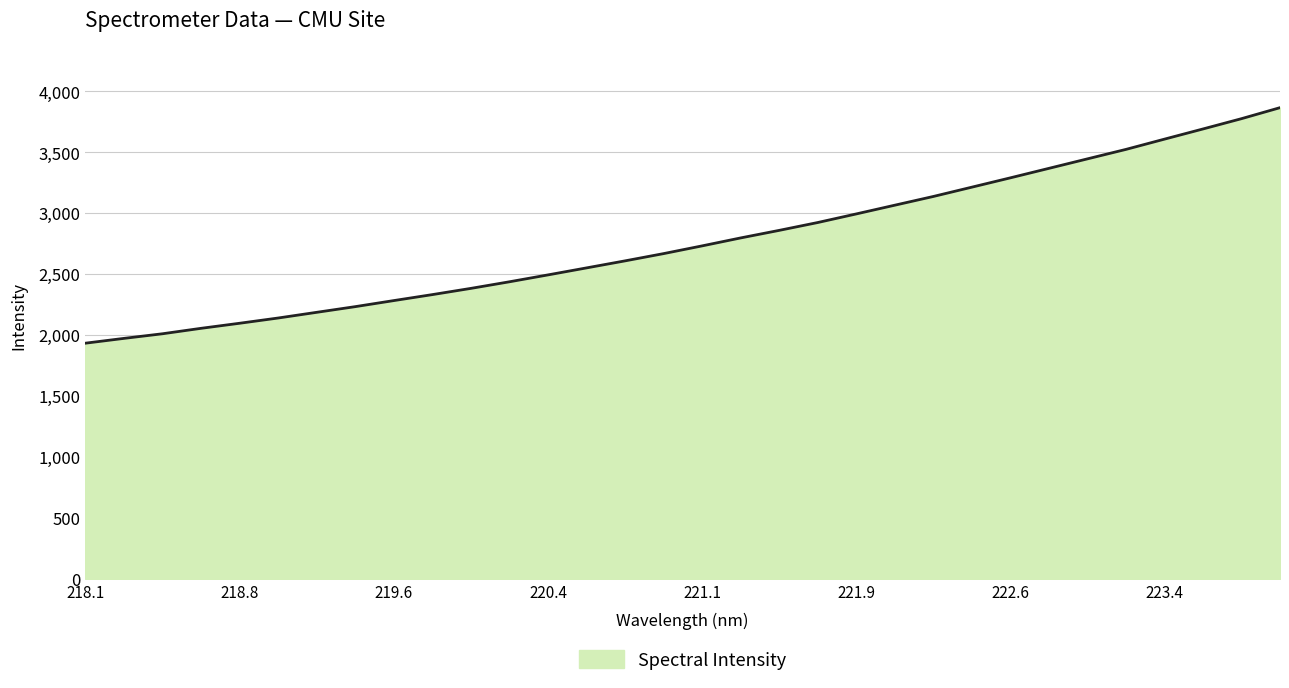

What is the difference between the maximum and minimum values?

1932.2